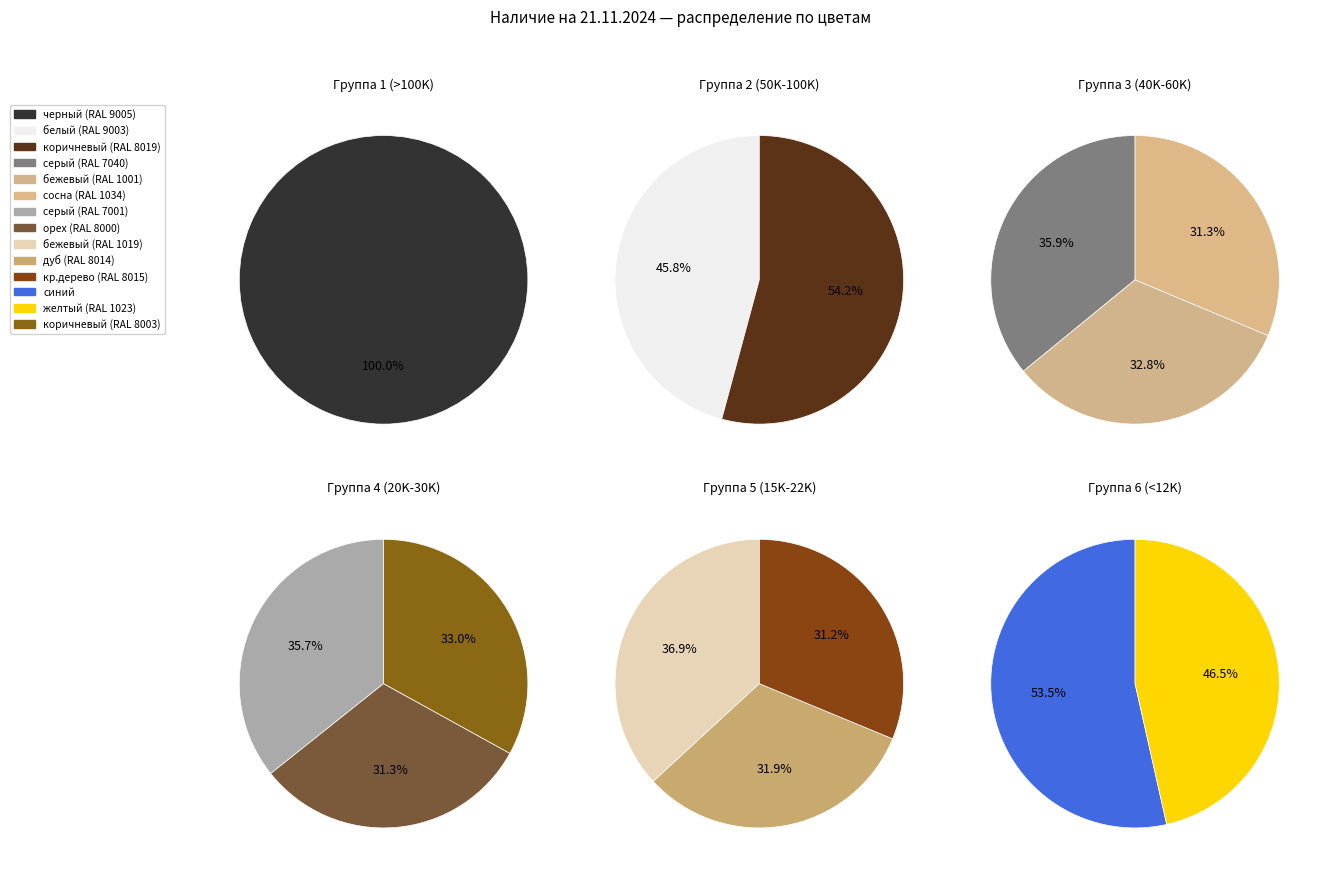

Which category has the biggest portion of the pie?

черный (RAL 9005)